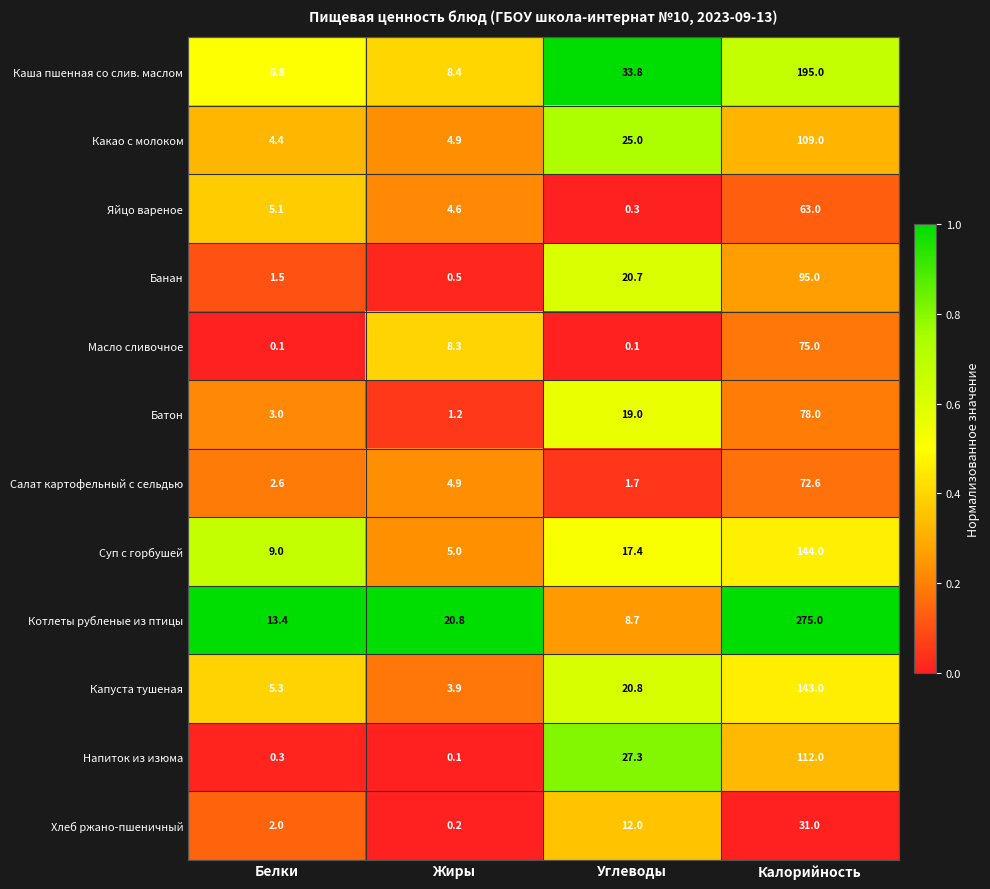

What is the difference between the maximum and minimum values in the Яйцо вареное series?

62.7